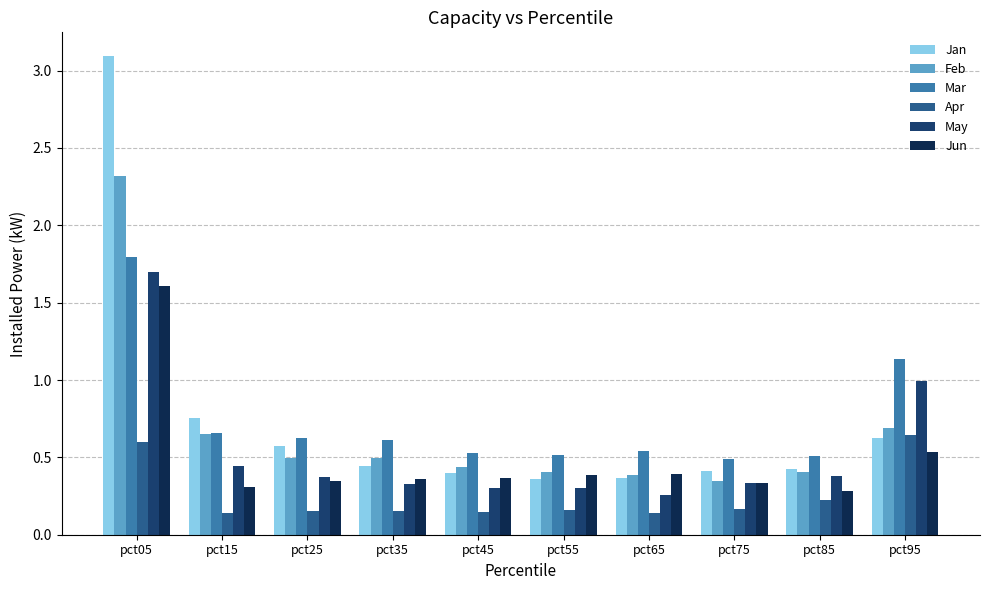

Are the bars grouped side by side (vs. stacked)?

Yes